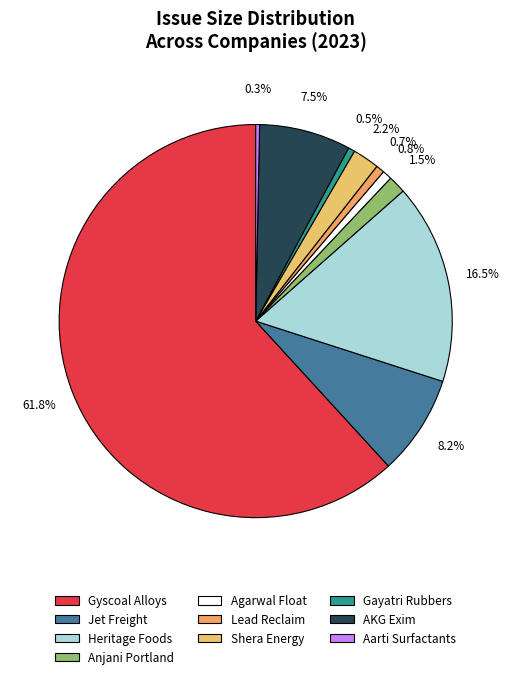

Count the number of slices in the pie.

10